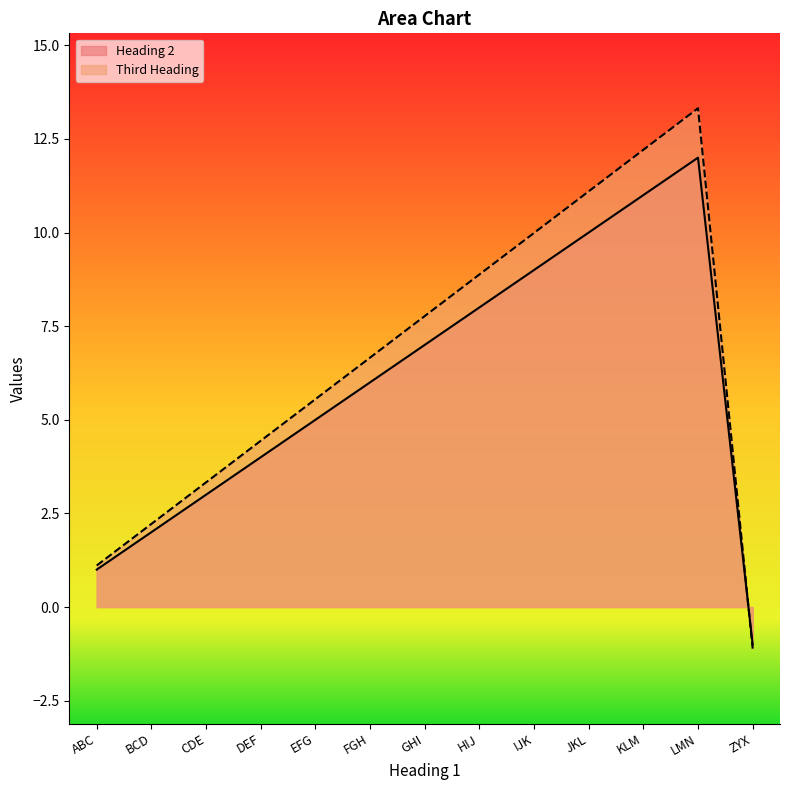

In Third Heading, how many points are higher than both neighbors (excluding endpoints)?

1